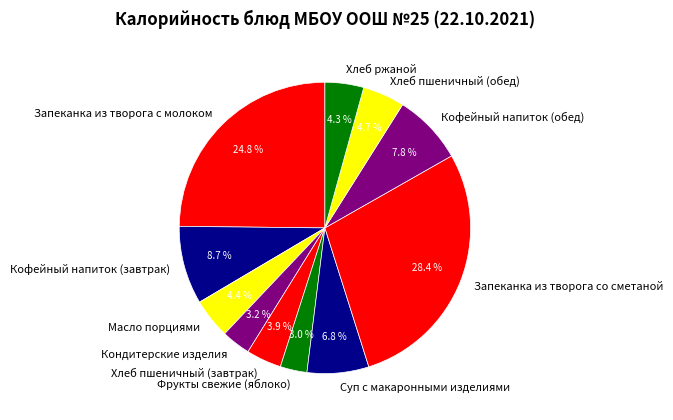

To the nearest percent, what is the difference between the largest and smallest slice percentages?

25%